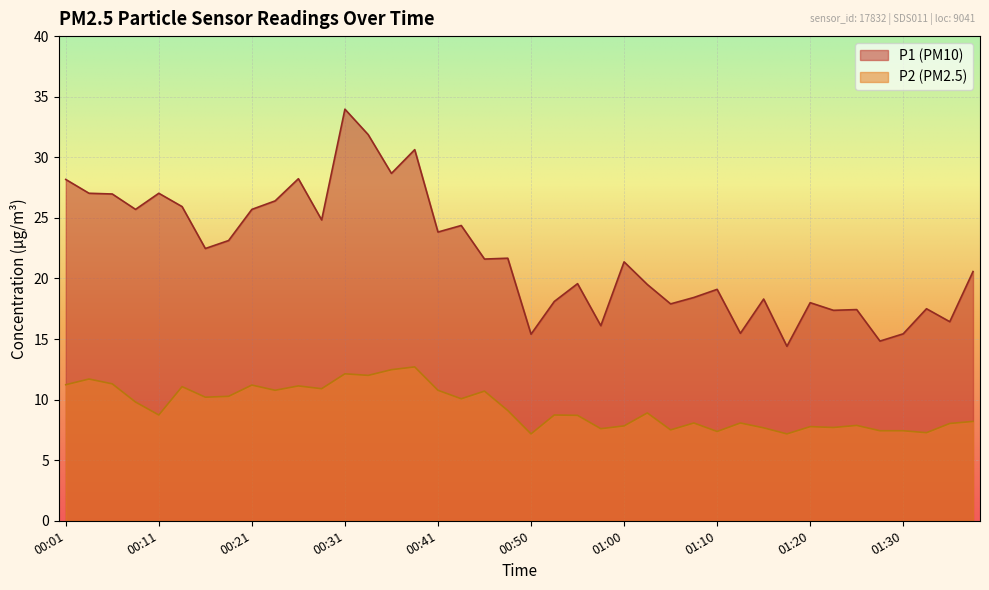

What position from the right is 00:50?

20